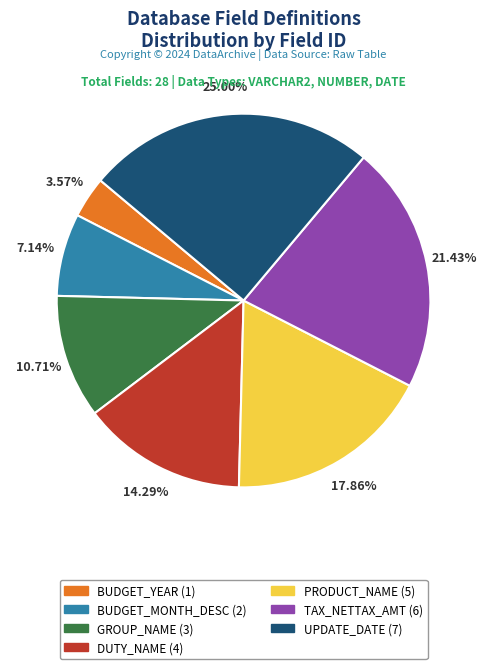

Count the number of slices in the pie.

7